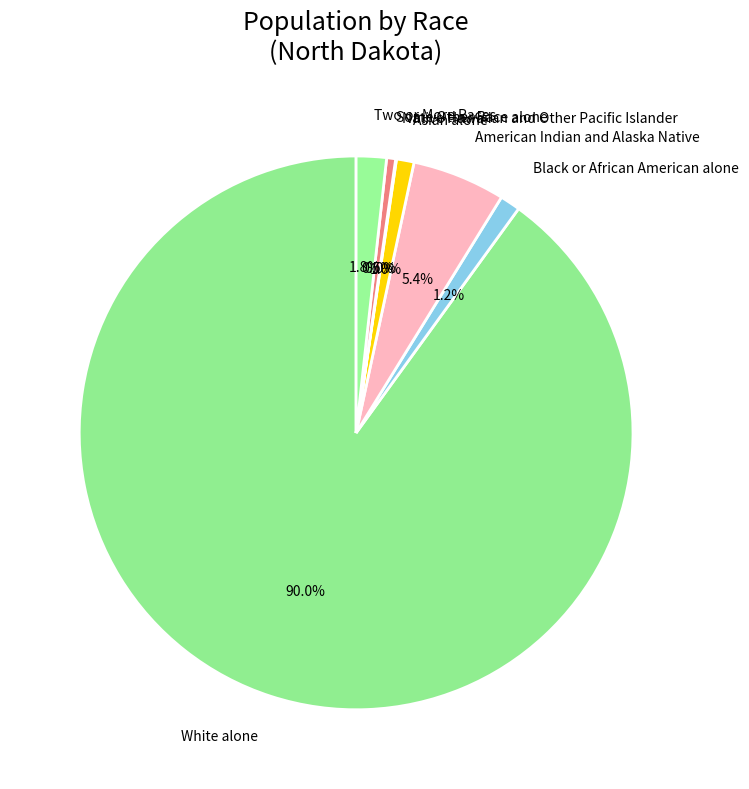

Do Some Other Race alone and American Indian and Alaska Native together represent more than half of the pie?

No